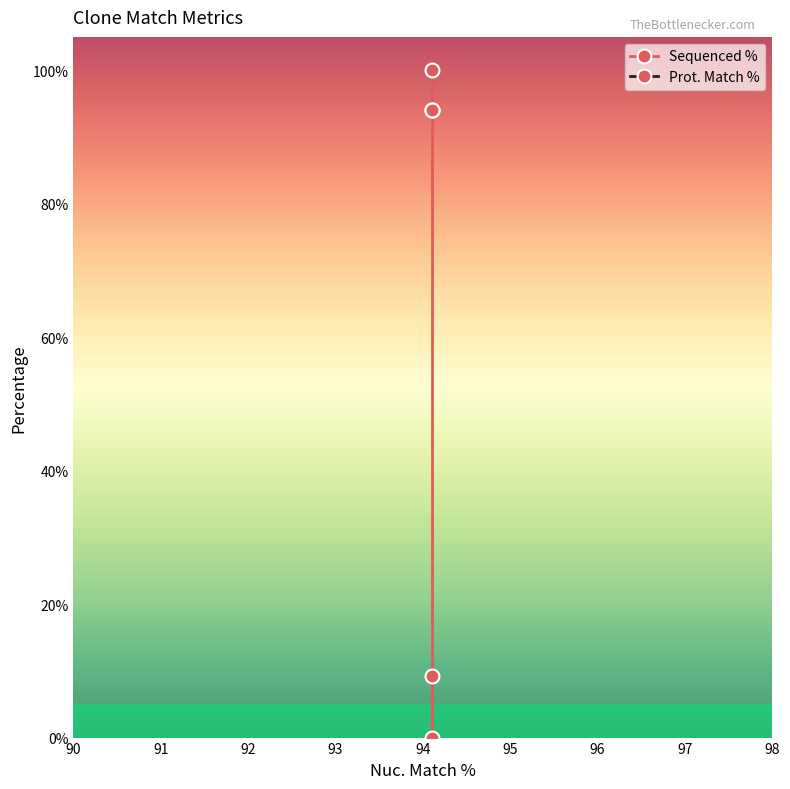

Does the chart display data point markers on the line(s)?

Yes